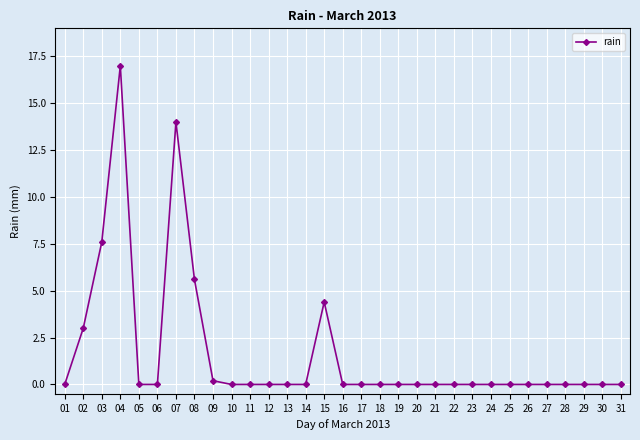

True or false: there are more than 0 points higher than both neighbors.

True